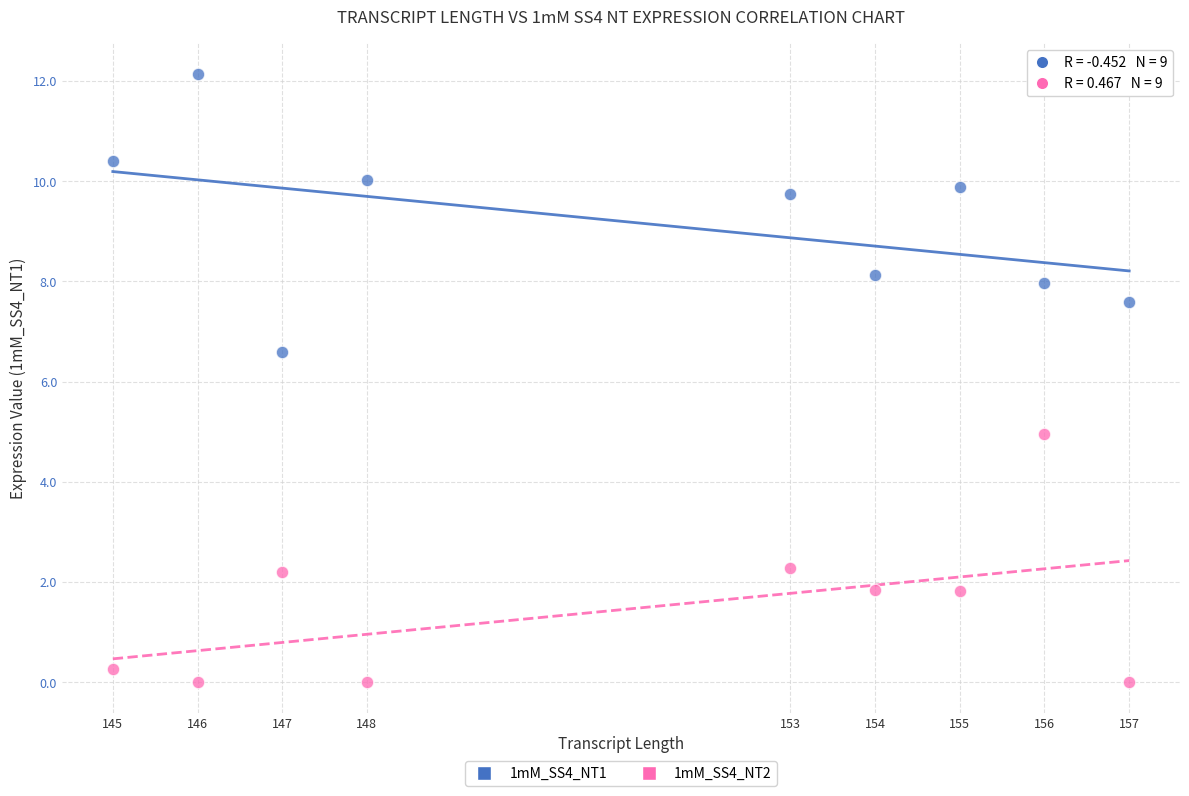

Which series contains the highest Y value?

1mM_SS4_NT1